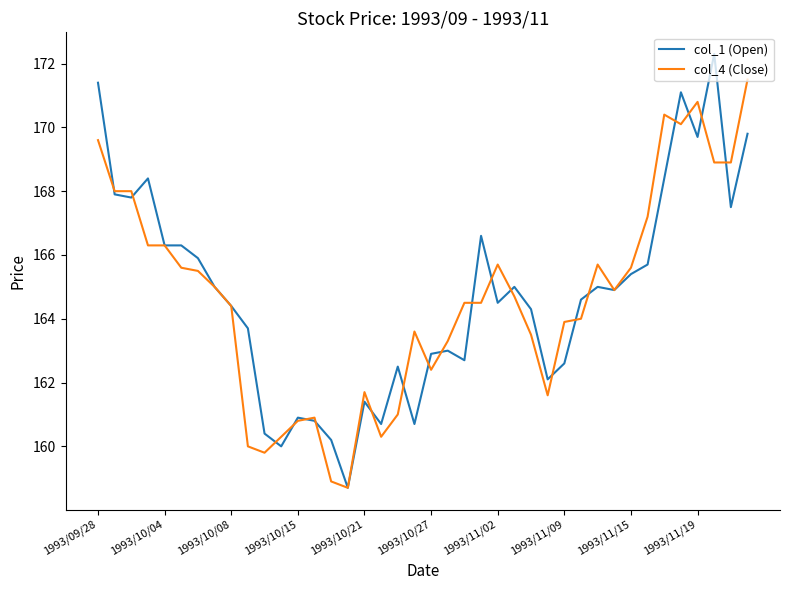

Which series has the widest spread of values?

col_1 (Open)